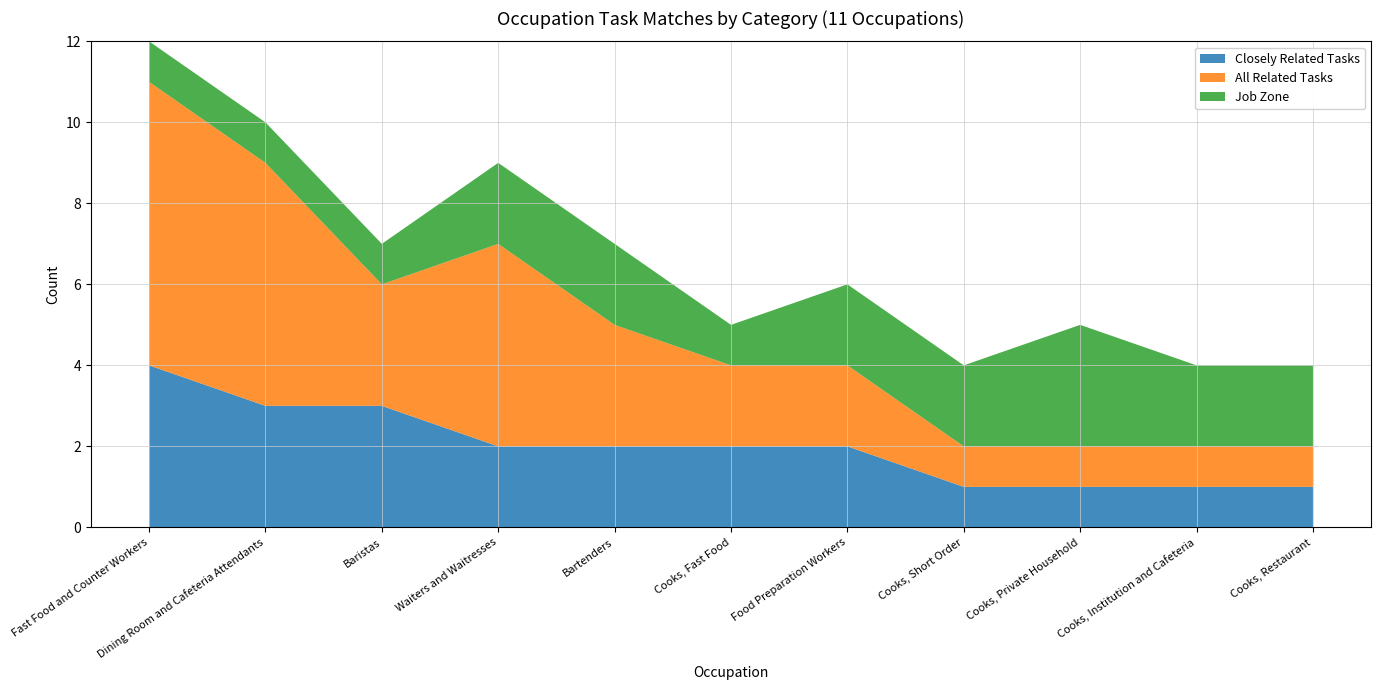

Reading right to left, list all the values displayed in this chart.

Closely Related Tasks: 1	1	1	1	2	2	2	2	3	3	4
All Related Tasks: 1	1	1	1	2	2	3	5	3	6	7
Job Zone: 2	2	3	2	2	1	2	2	1	1	1